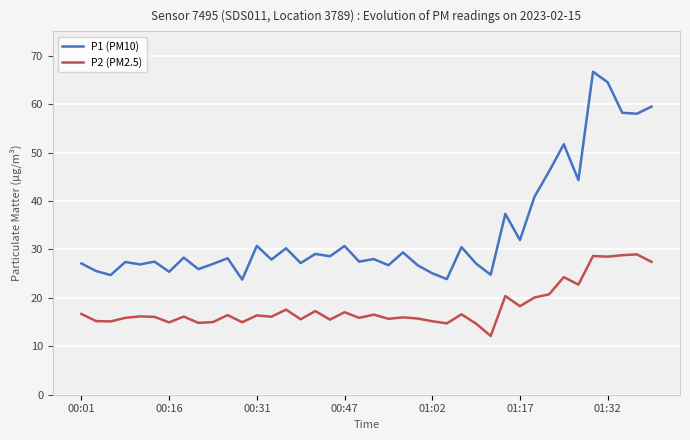

What are all the series names shown in the legend?

P1 (PM10), P2 (PM2.5)